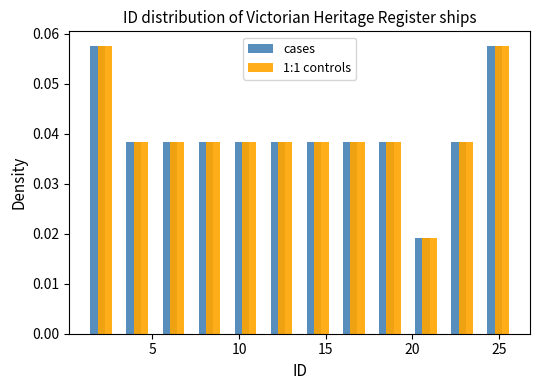

Reading left to right, list every range on the x-axis with the height of the bar of each series over it. Neither the bar edges nor the heights are printed on the chart, so give them approximately, as read against the axes.

1.0 to 3.0: cases=0.058	1:1 controls=0.058
3.0 to 5.0: cases=0.038	1:1 controls=0.038
5.0 to 7.5: cases=0.038	1:1 controls=0.038
7.5 to 9.5: cases=0.038	1:1 controls=0.038
9.5 to 11.5: cases=0.038	1:1 controls=0.038
11.5 to 13.5: cases=0.038	1:1 controls=0.038
13.5 to 15.5: cases=0.038	1:1 controls=0.038
15.5 to 17.5: cases=0.038	1:1 controls=0.038
17.5 to 20.0: cases=0.038	1:1 controls=0.038
20.0 to 22.0: cases=0.019	1:1 controls=0.019
22.0 to 24.0: cases=0.038	1:1 controls=0.038
24.0 to 26.0: cases=0.058	1:1 controls=0.058